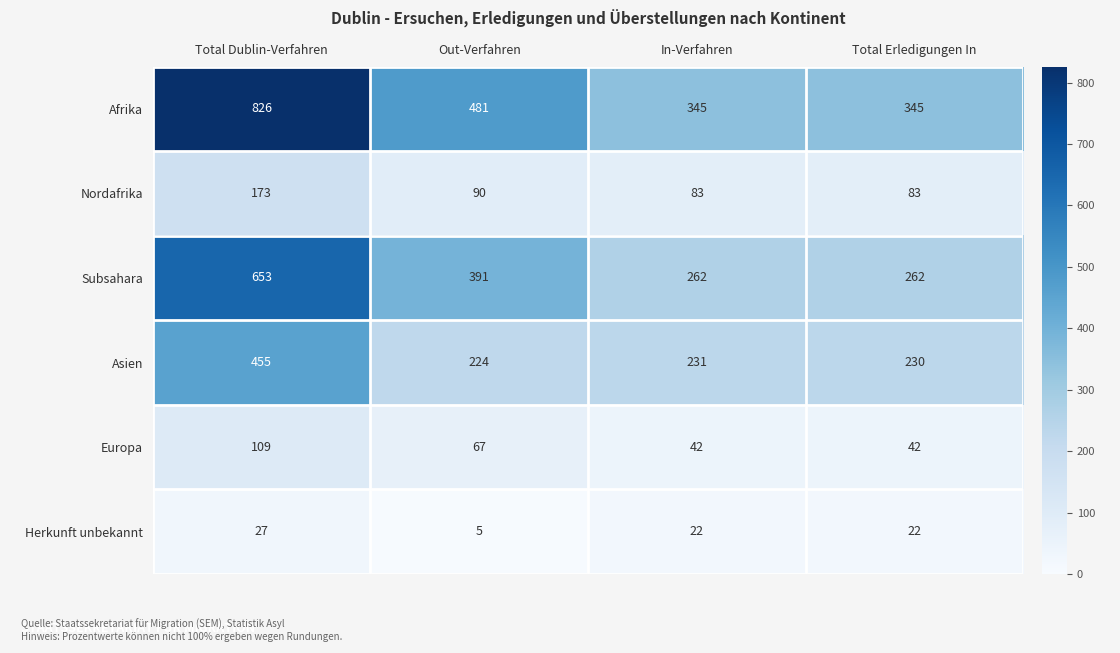

How many series are shown in this chart?

6